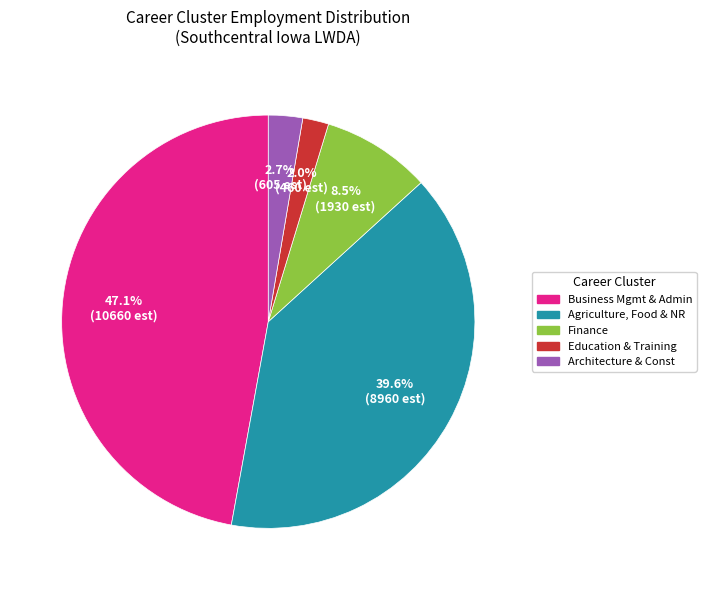

Rank the categories by value from lowest to highest.

Education & Training, Architecture & Const, Finance, Agriculture, Food & NR, Business Mgmt & Admin